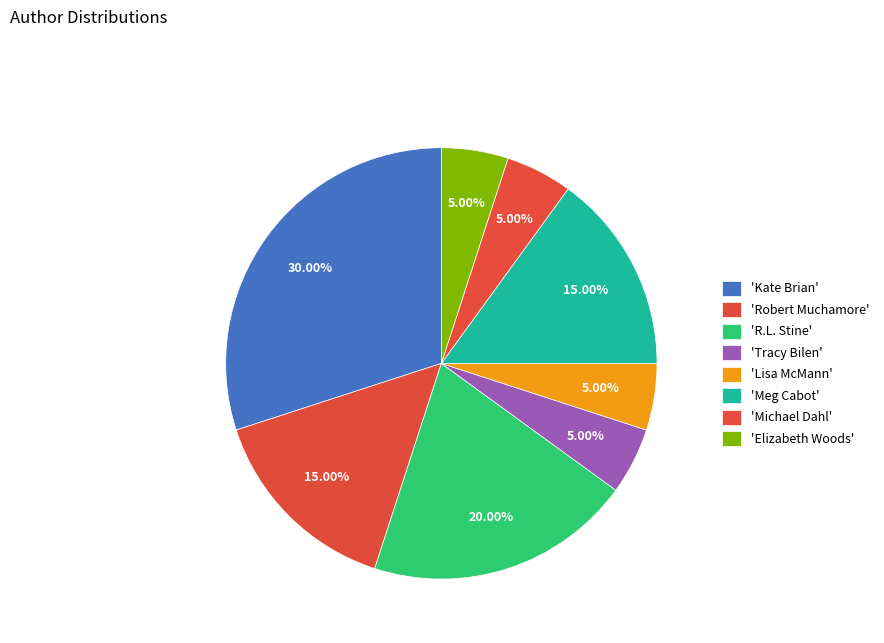

How many slices are in this pie chart?

8